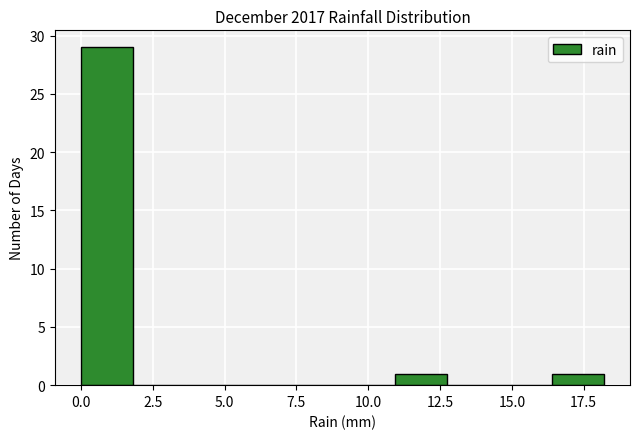

Around what value on the x-axis is the tallest bar? Give the approximate position of its centre, as read against the axis.

1.0